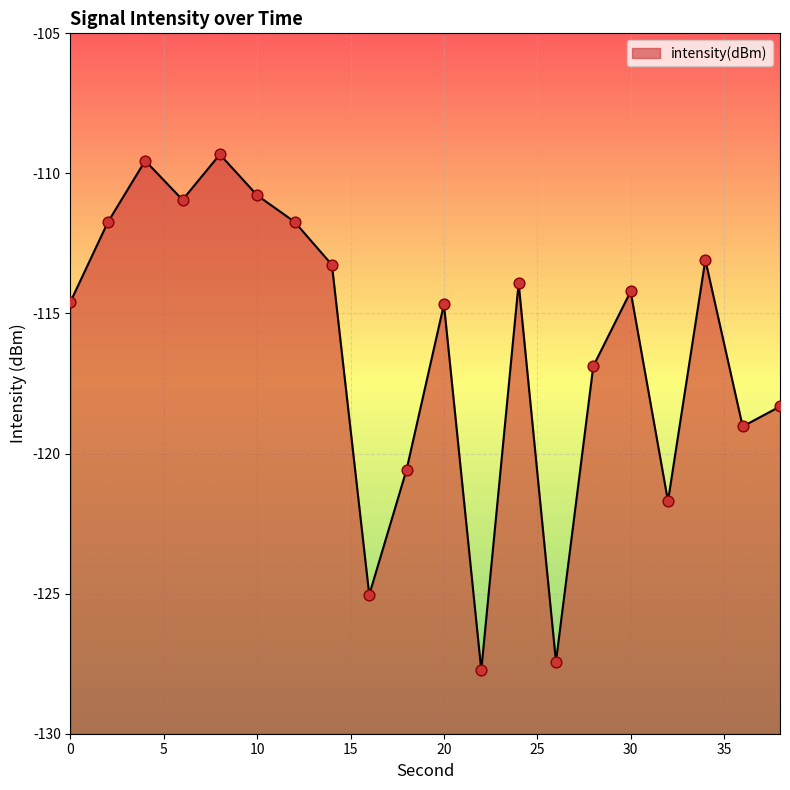

Between 6 and 20, which is larger?

6